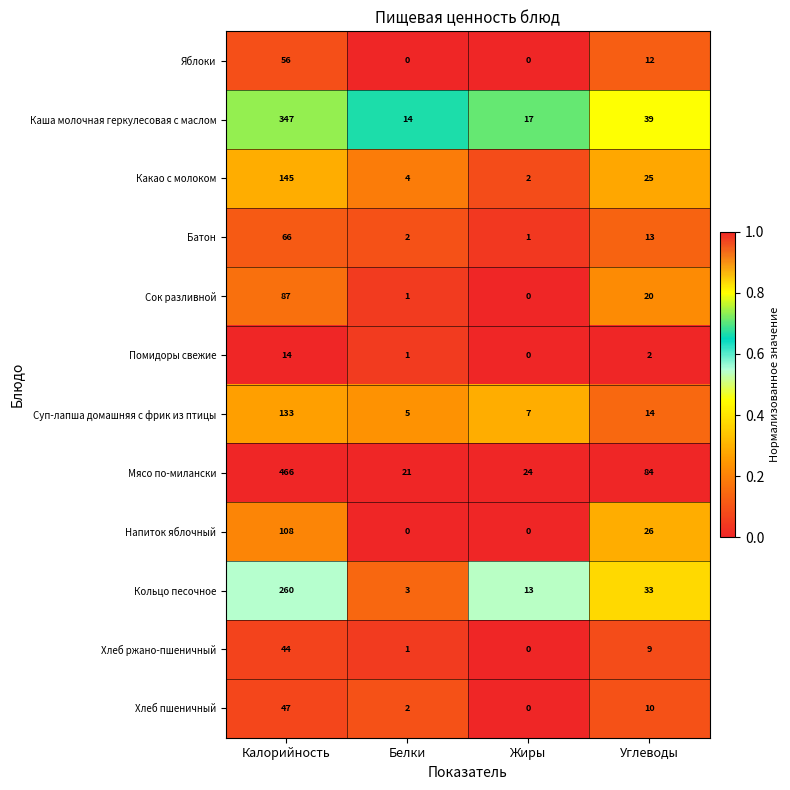

What is the difference between the Кольцо песочное values at Белки and Жиры?

10